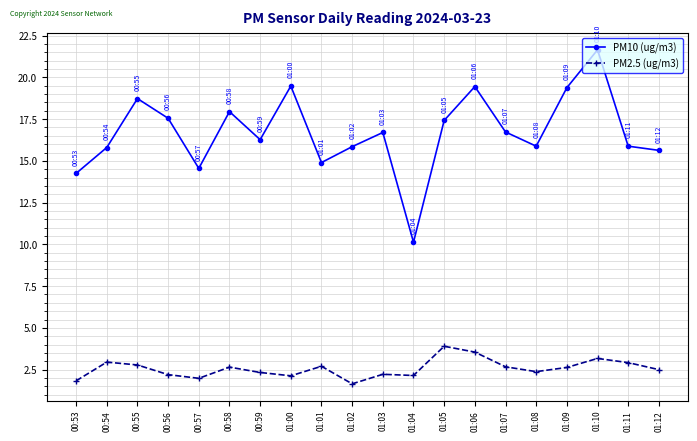

At which label does PM10 (ug/m3) first exceed 16?

00:55